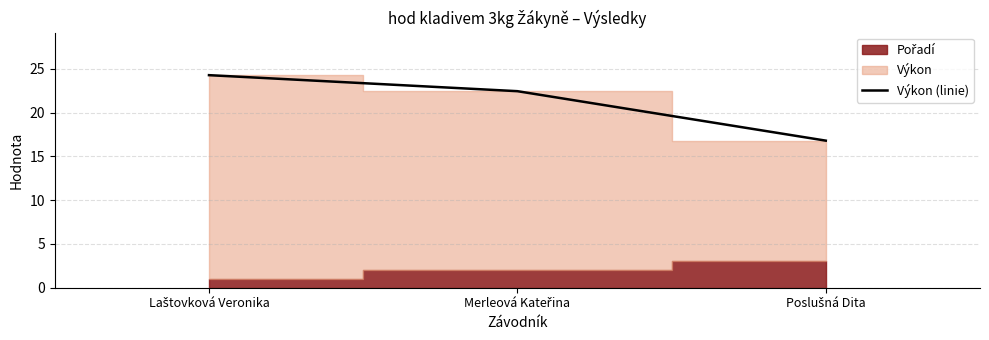

Between Poslušná Dita and Merleová Kateřina, which is larger?

Merleová Kateřina